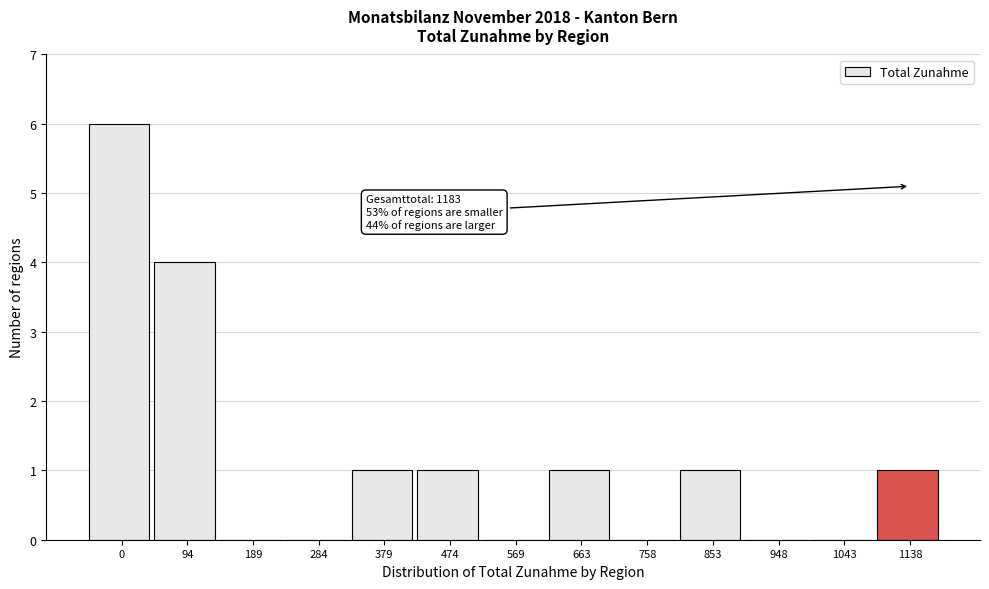

Reading left to right, transcribe all the data shown in this chart.

0=6	94=4	189=0	284=0	379=1	474=1	569=0	663=1	758=0	853=1	948=0	1043=0	1138=1